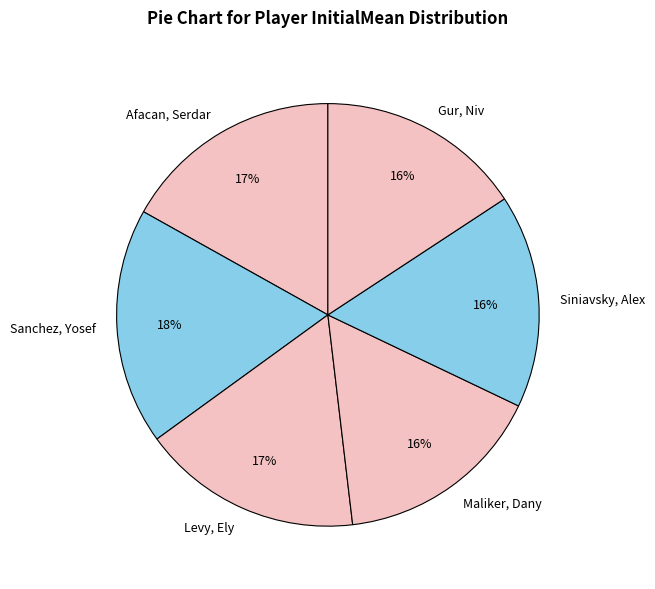

Is the sum of Siniavsky, Alex and Gur, Niv greater than half?

No